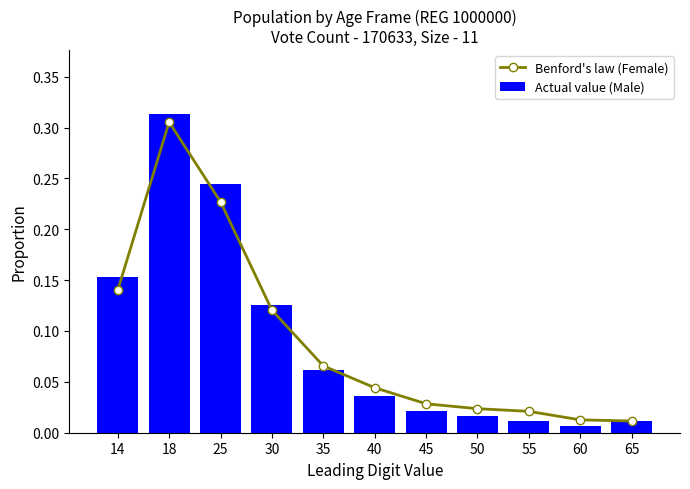

Reading left to right, extract all data points from this chart.

Benford's law (Female): 14=0.1	18=0.3	25=0.2	30=0.1	35=0.1	40=0.0	45=0.0	50=0.0	55=0.0	60=0.0	65=0.0
Actual value (Male): 14=0.2	18=0.3	25=0.2	30=0.1	35=0.1	40=0.0	45=0.0	50=0.0	55=0.0	60=0.0	65=0.0